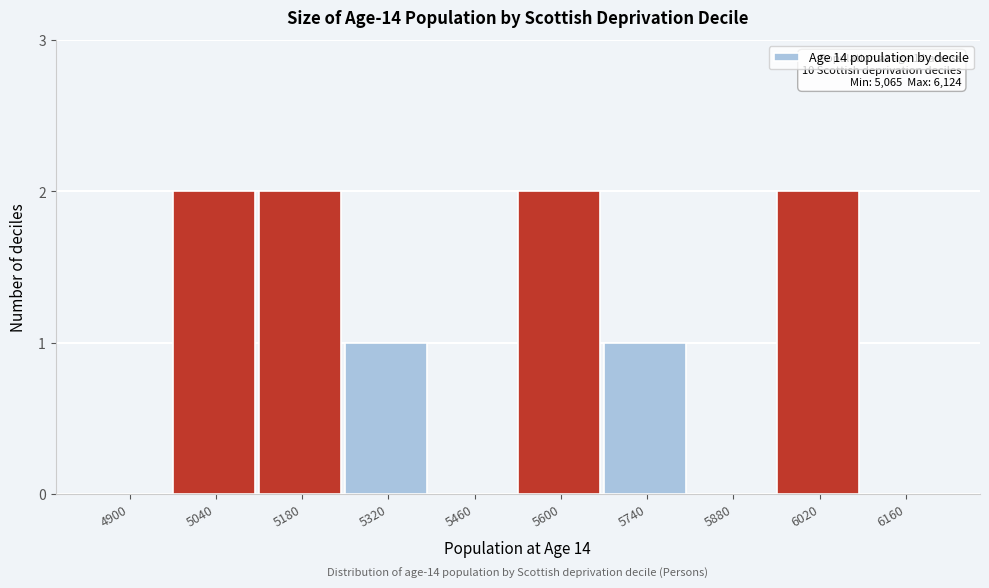

Reading right to left, list all the values displayed in this chart.

6160=0	6020=2	5880=0	5740=1	5600=2	5460=0	5320=1	5180=2	5040=2	4900=0